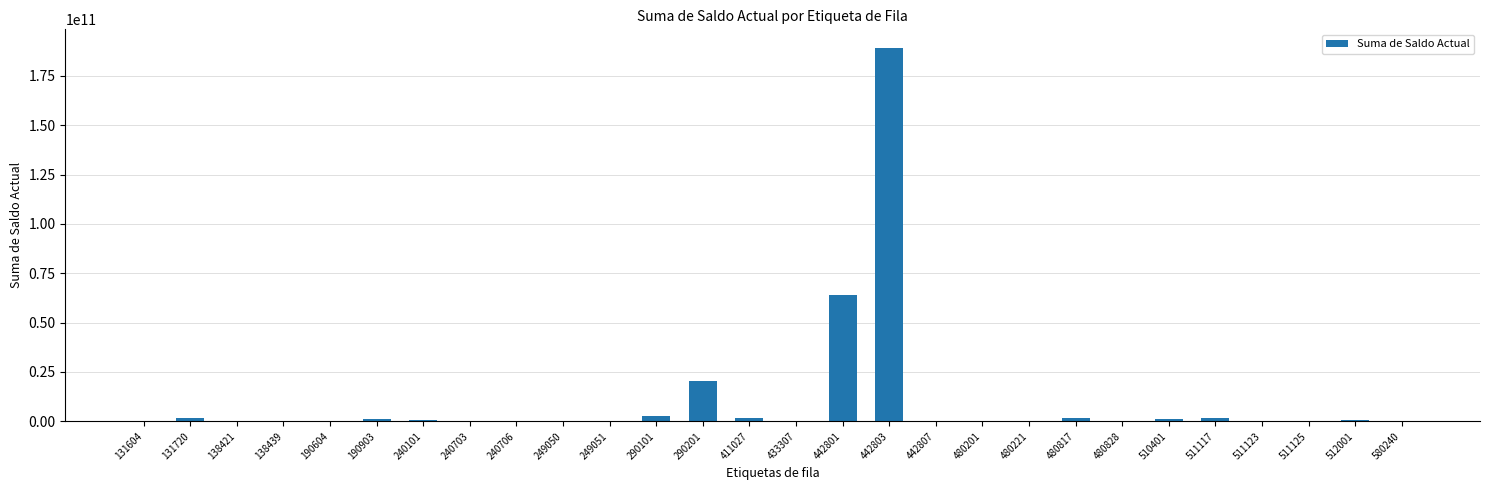

Is it true that the value at 442803 is 278402360046.3?

False